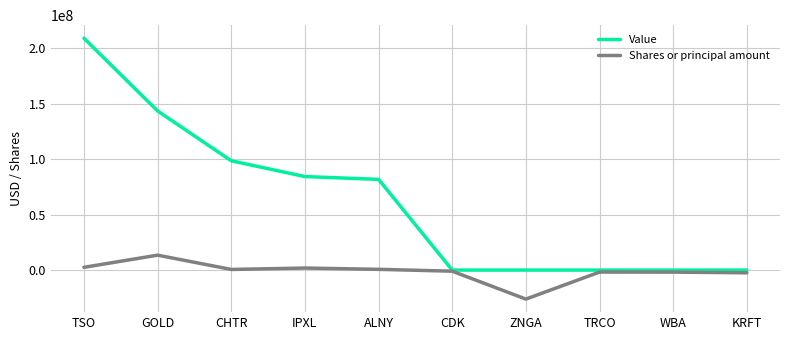

At how many categories does at least one series exceed 30125846?

5